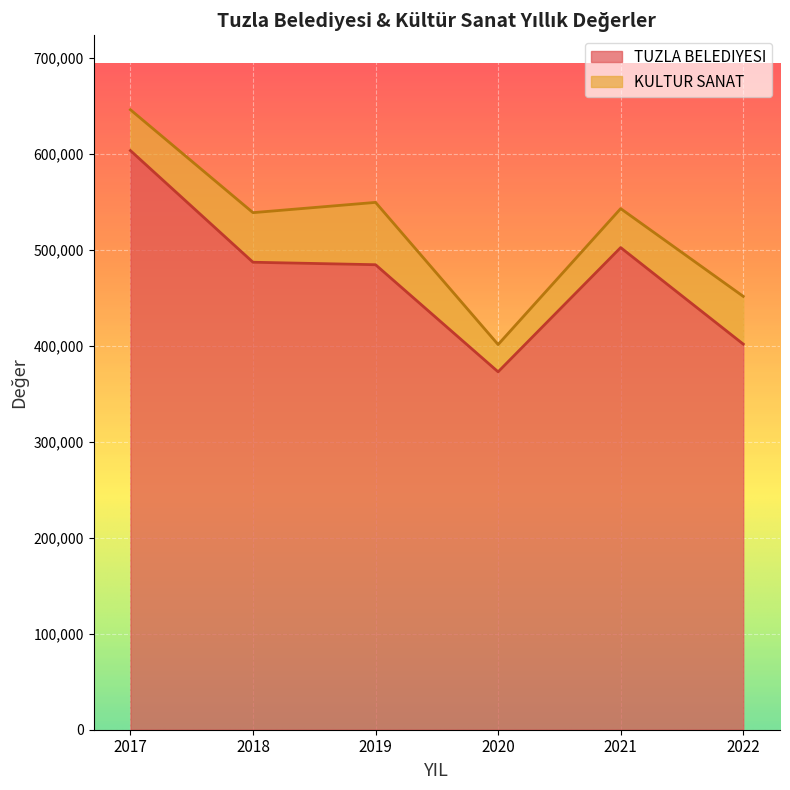

What is the difference between the maximum and second lowest values?

201696